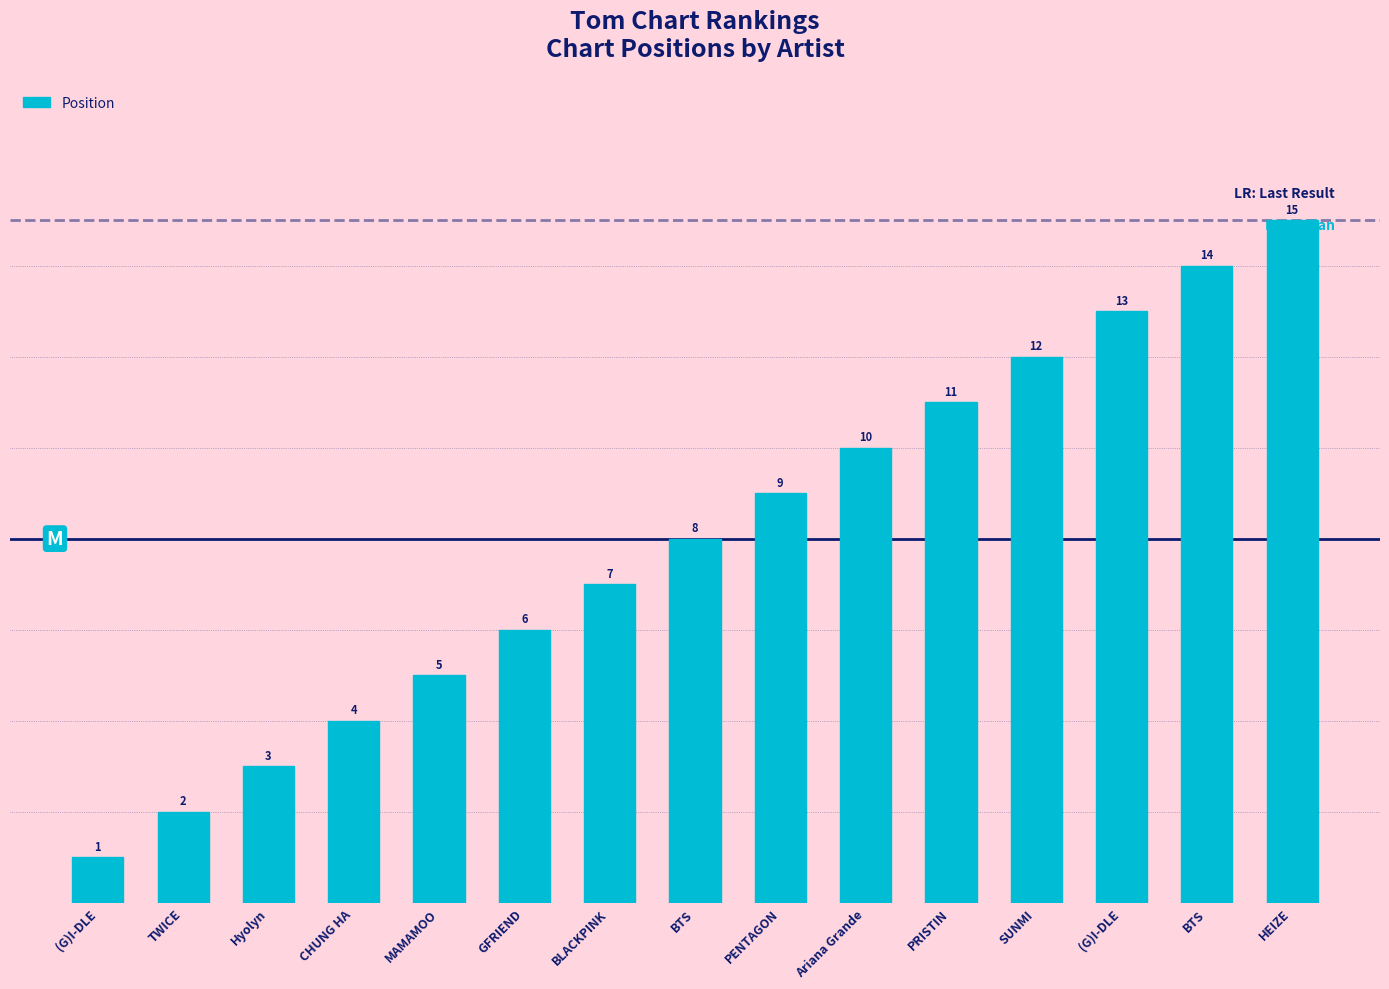

Reading left to right, what are all the values shown in this chart?

(G)I-DLE=1	TWICE=2	Hyolyn=3	CHUNG HA=4	MAMAMOO=5	GFRIEND=6	BLACKPINK=7	BTS=8	PENTAGON=9	Ariana Grande=10	PRISTIN=11	SUNMI=12	(G)I-DLE=13	BTS=14	HEIZE=15